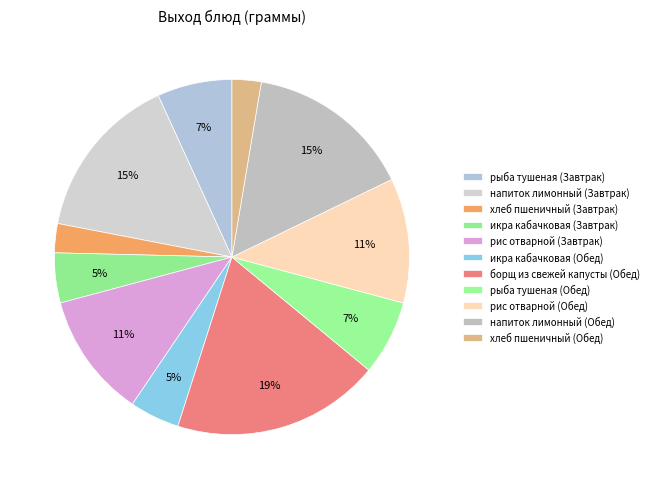

What is the smallest slice in the pie chart?

хлеб пшеничный (Завтрак)